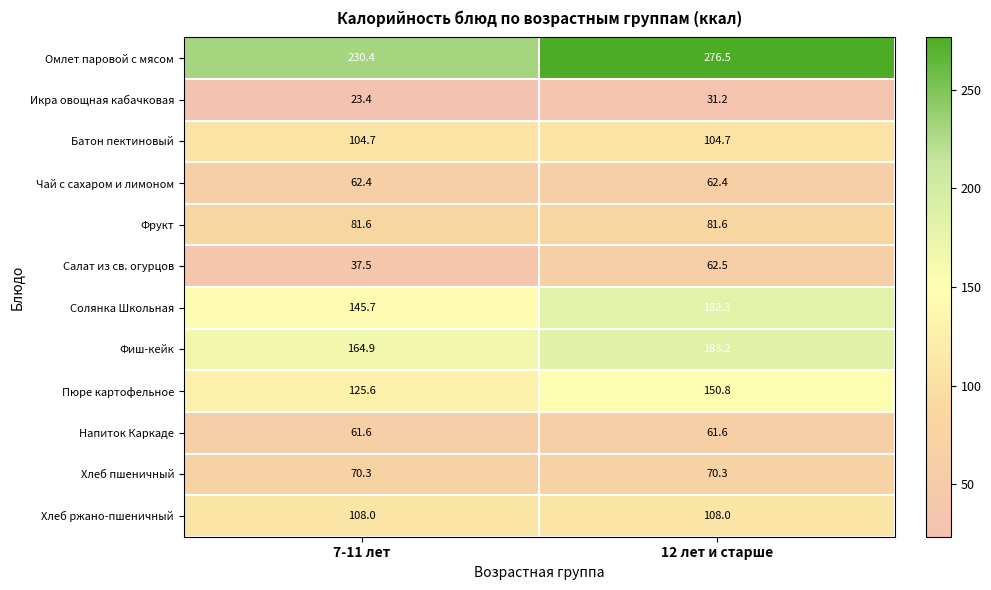

What is the difference between the Фиш-кейк values at 12 лет и старше and 7-11 лет?

18.3